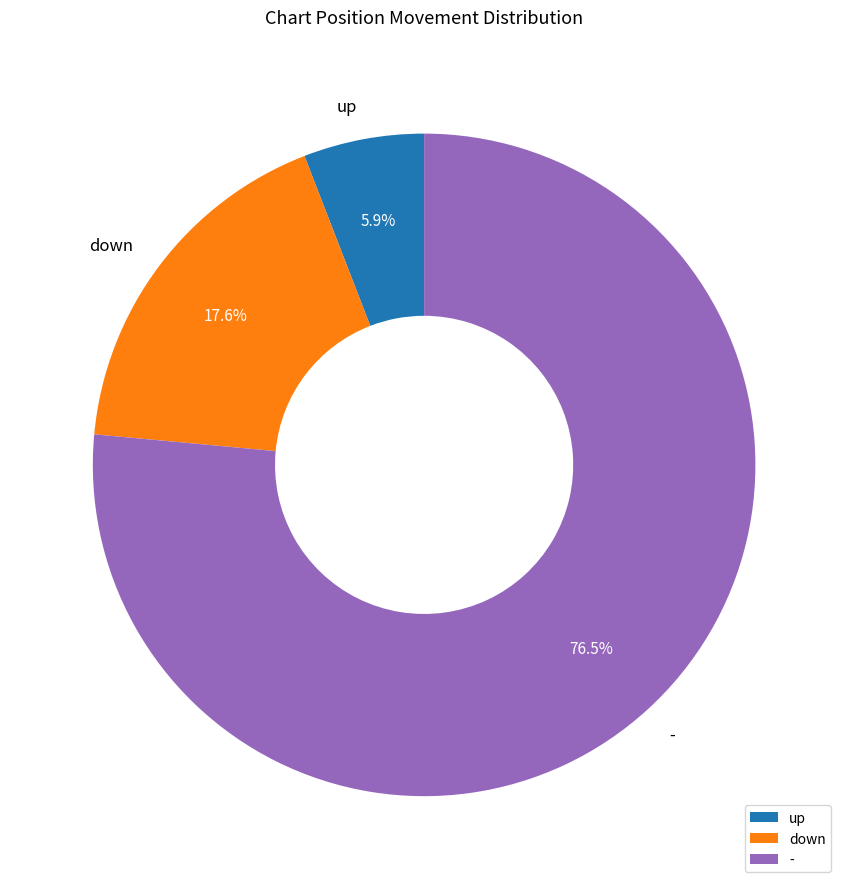

Rank the categories by value from highest to lowest.

-, down, up